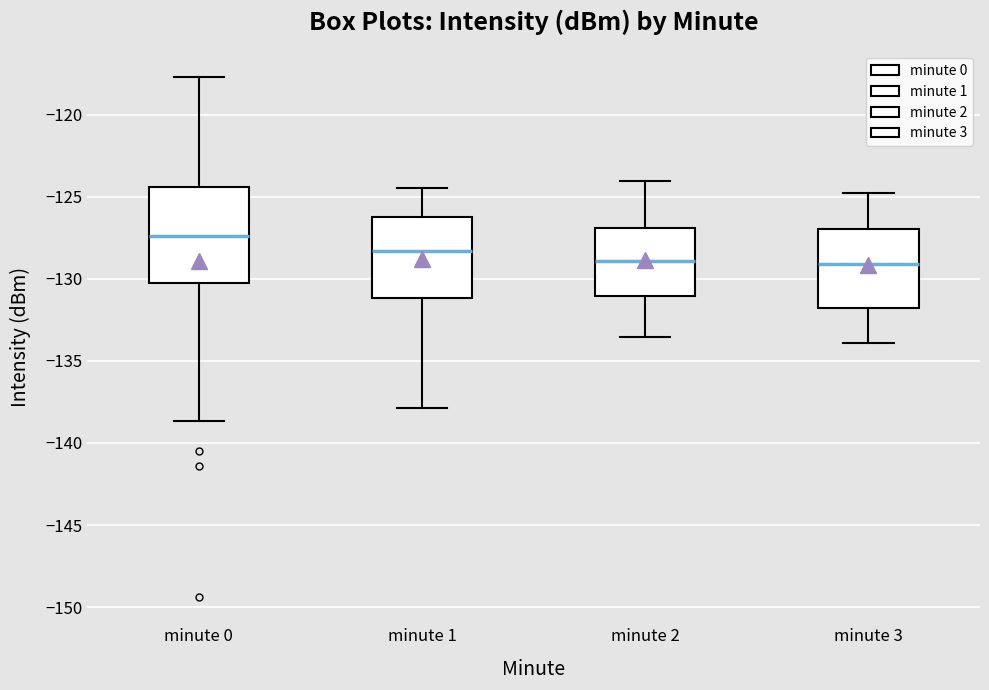

Reading left to right, transcribe this box plot: for each box, give where its median line is, the range the box spans, and where its two whiskers end, as read against the y-axis. The values are not printed on the chart, so give them approximately, as read against the axis.

minute 0: median -127.5, box -130.5 to -124.5, whiskers -138.5 to -117.5
minute 1: median -128.5, box -131.0 to -126.0, whiskers -138.0 to -124.5
minute 2: median -129.0, box -131.0 to -127.0, whiskers -133.5 to -124.0
minute 3: median -129.0, box -132.0 to -127.0, whiskers -134.0 to -125.0